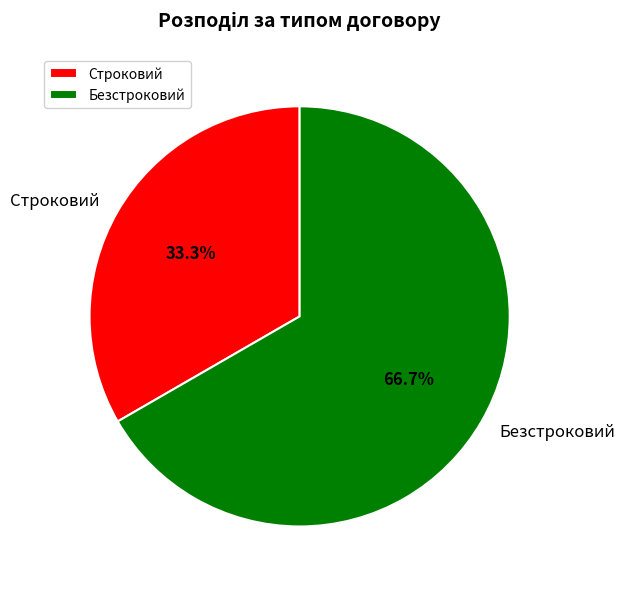

Does any single category account for the majority?

Yes